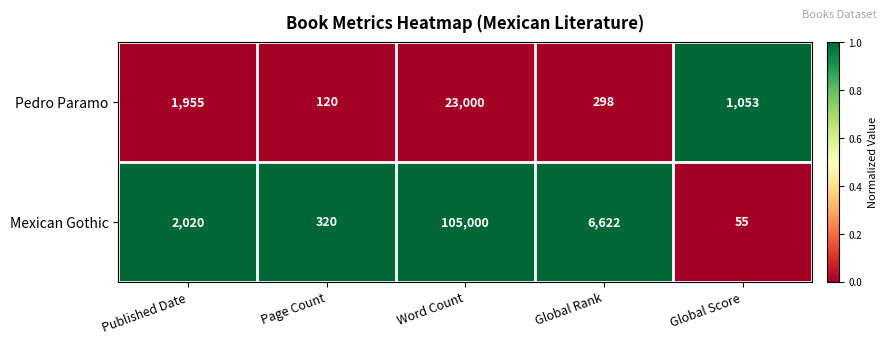

List the series in order of their overall mean, highest first.

Mexican Gothic, Pedro Paramo